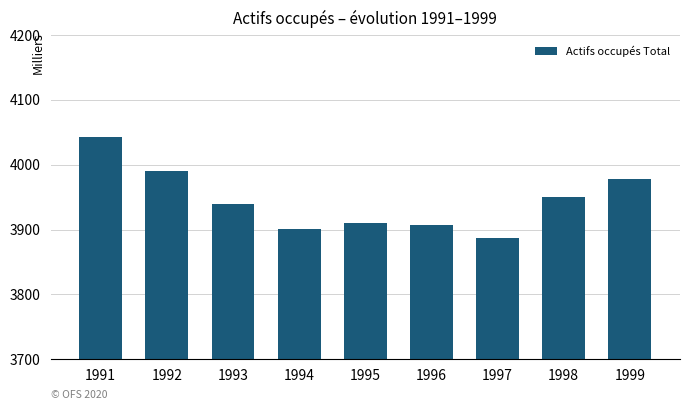

What is the difference between the maximum and minimum values?

154.7